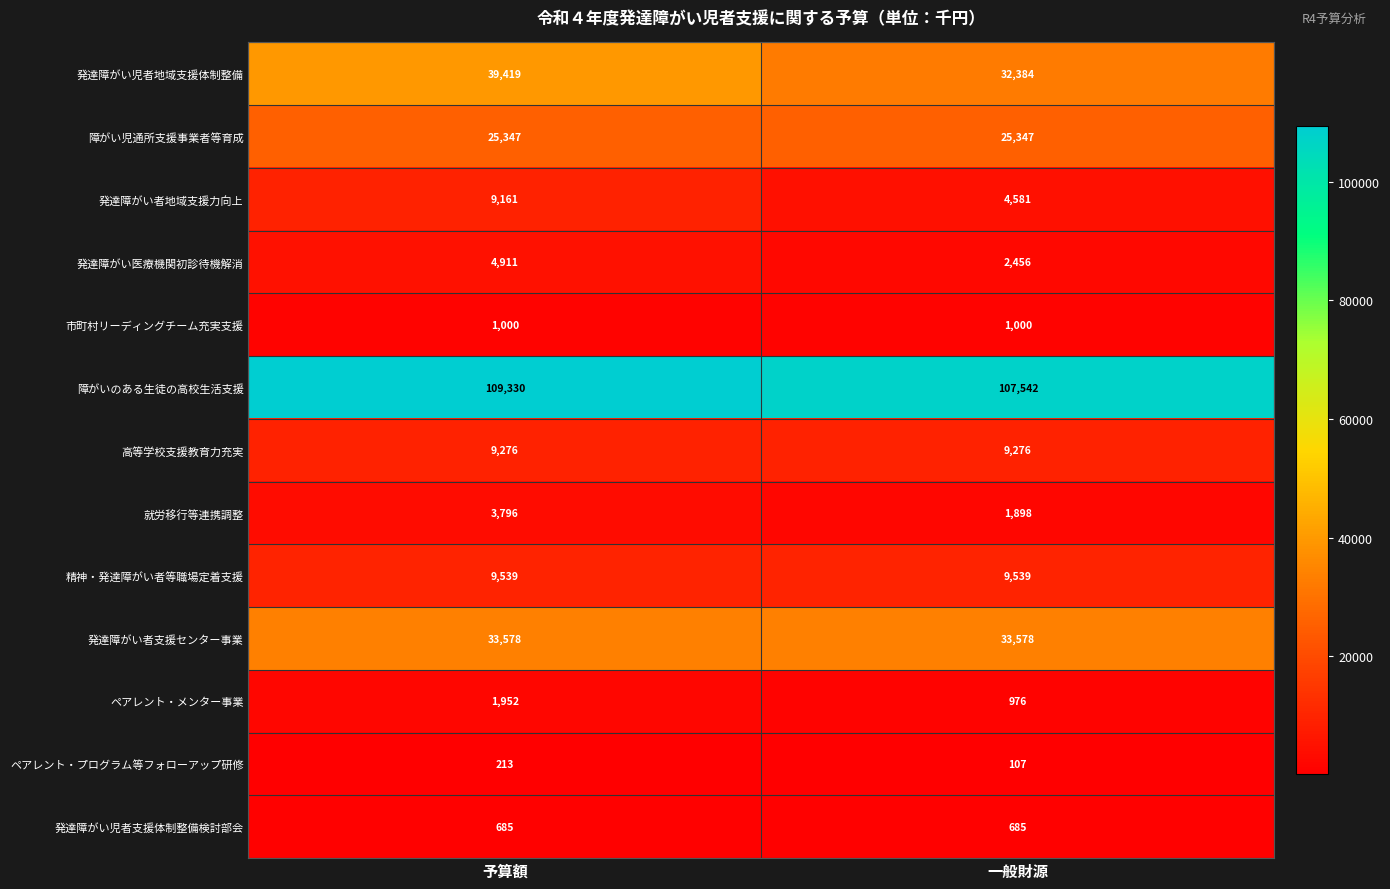

Which series has the widest spread of values?

発達障がい児者地域支援体制整備